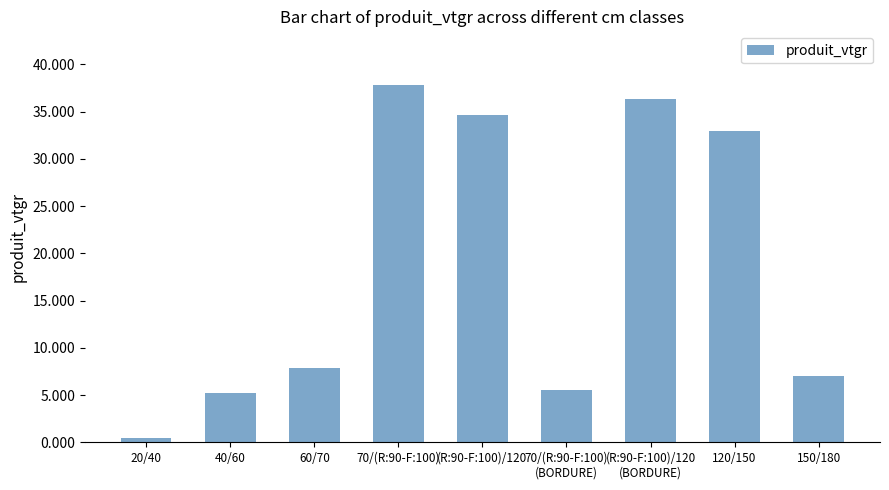

Reading left to right, extract all data points from this chart.

0.4	5.2	7.8	37.8	34.6	5.5	36.3	33.0	7.0